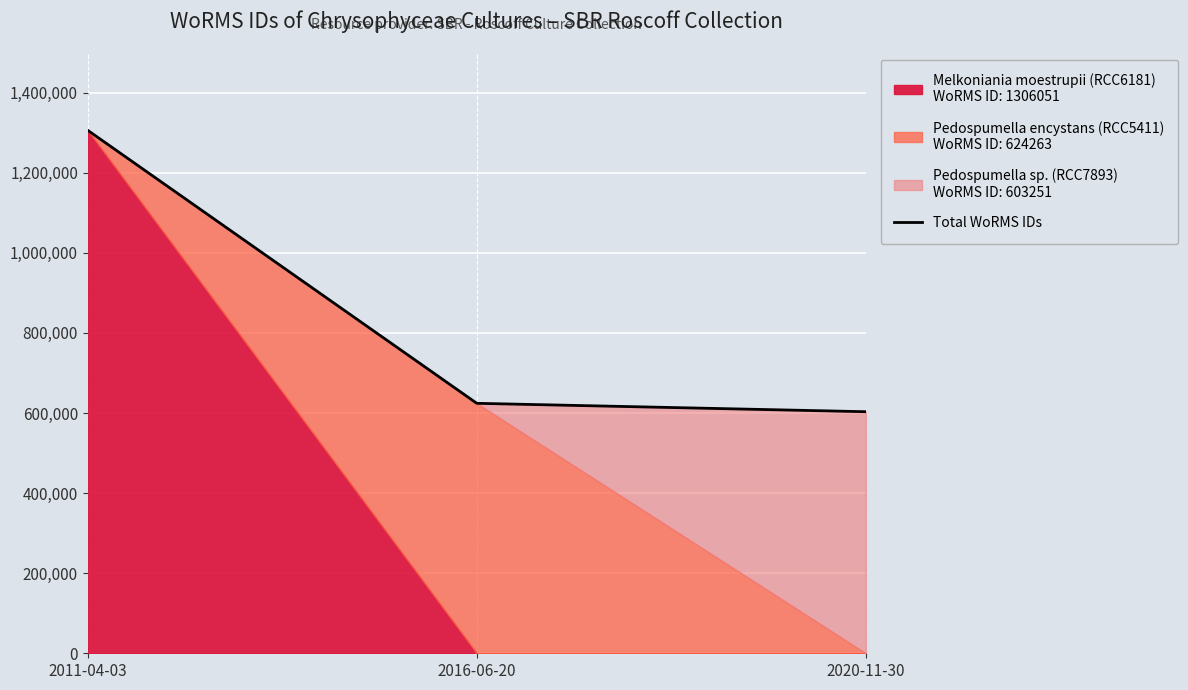

How many data points are above 624263?

1